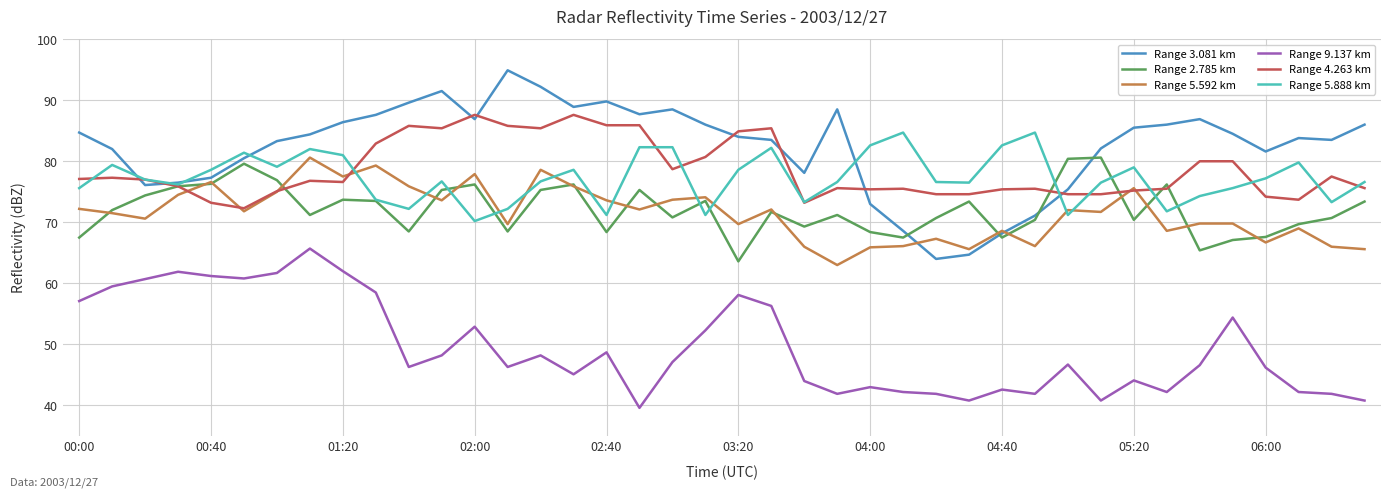

Which series ends up on top after the final intersection of Range 5.888 km and Range 4.263 km?

Range 5.888 km